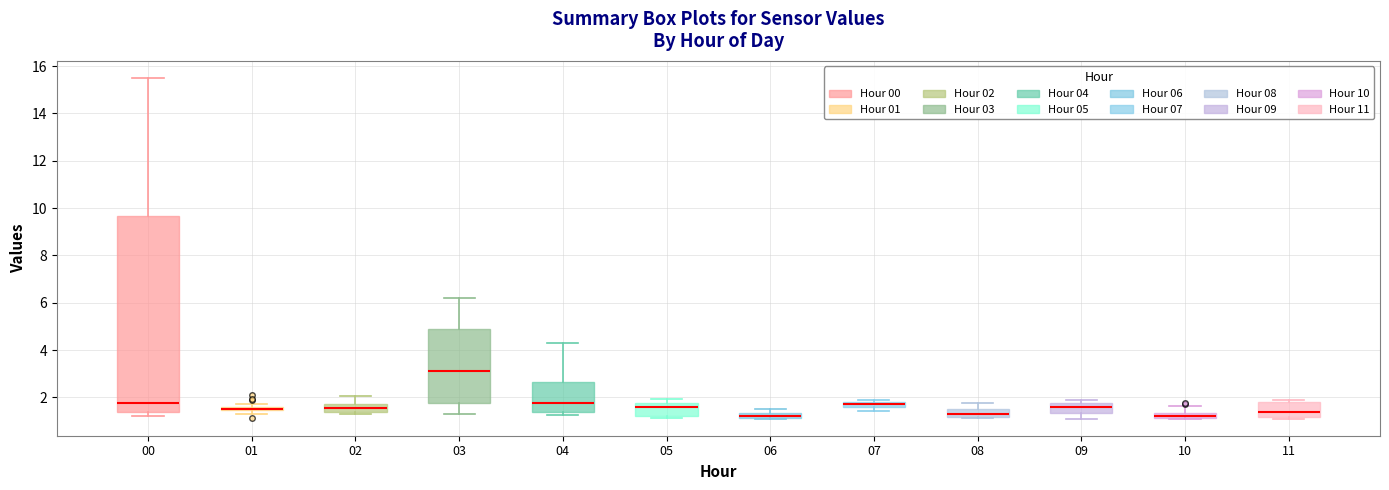

Which box is the tallest, from its lower edge to its upper edge?

00